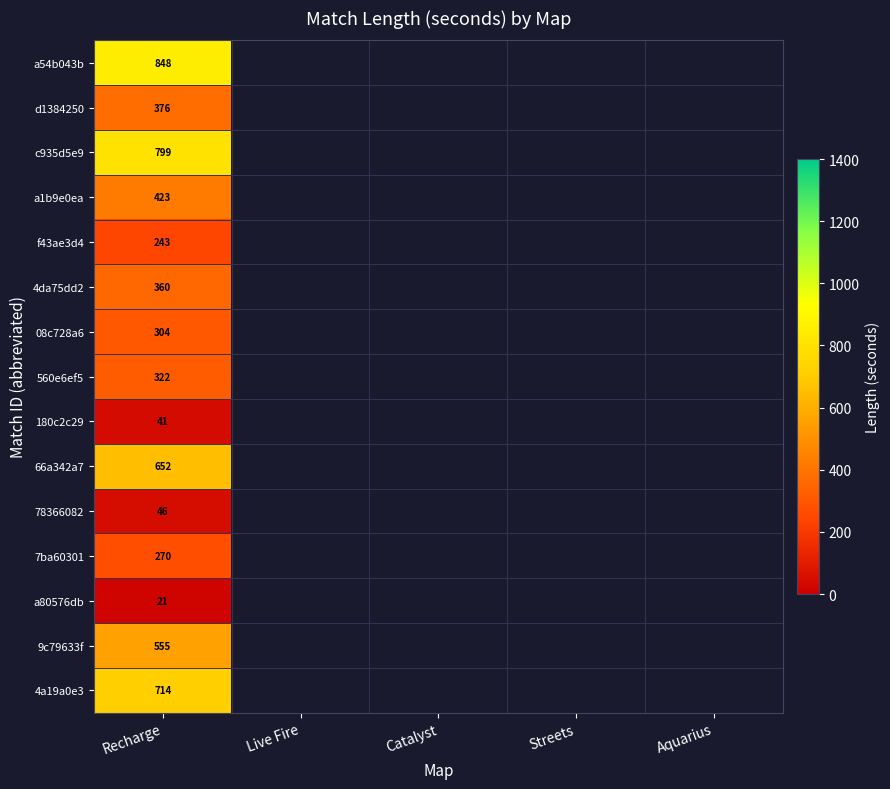

Is it true that c935d5e9 equals 799 at Recharge?

True